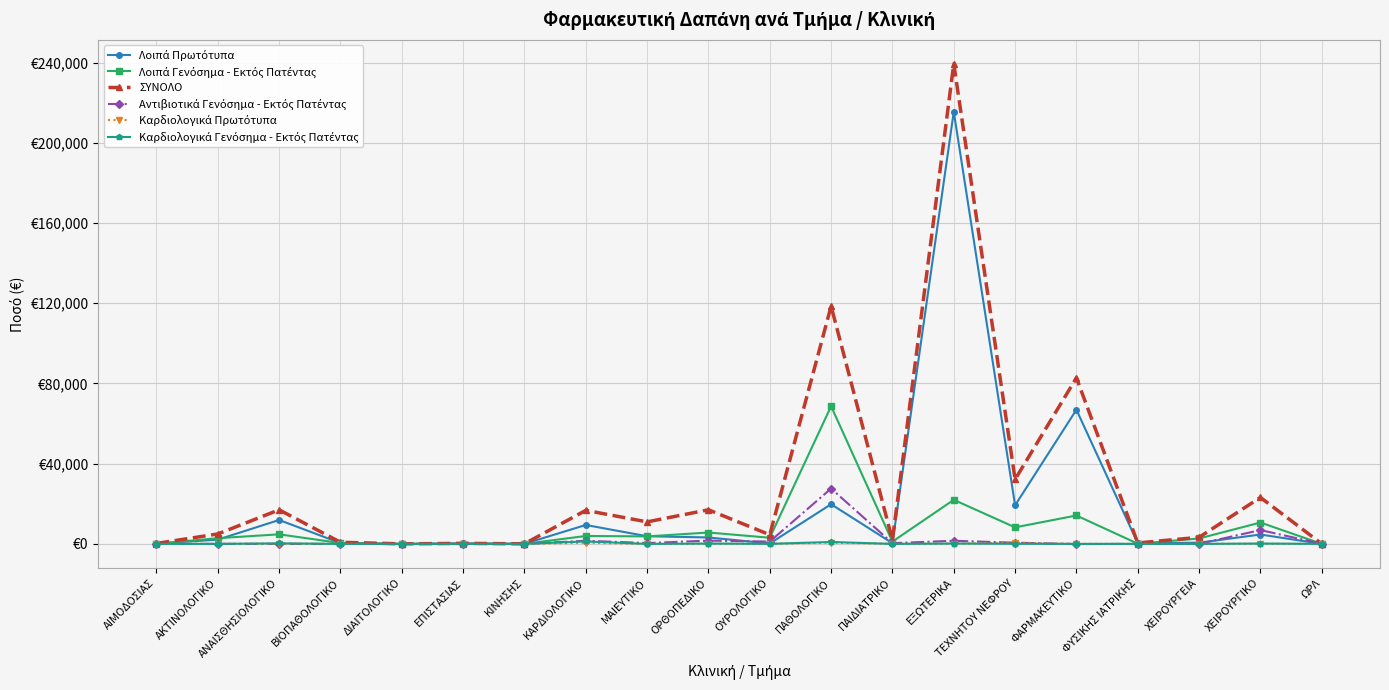

Is this an area chart (filled region under the line)?

No